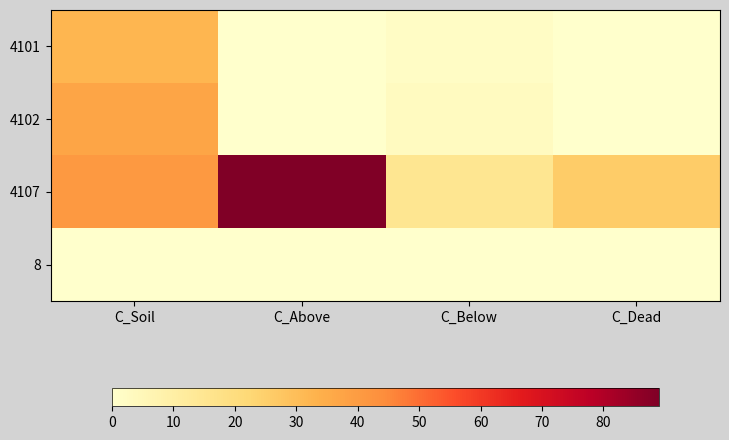

What is the total value across all series at C_Dead?

26